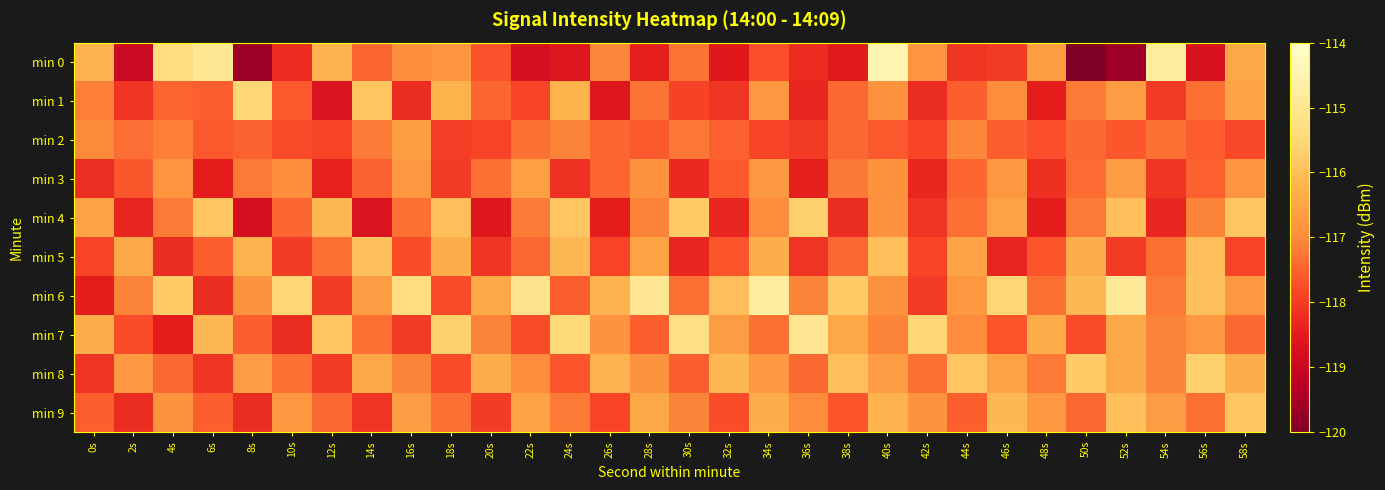

Which series changed the most between 14s and 36s?

min 4